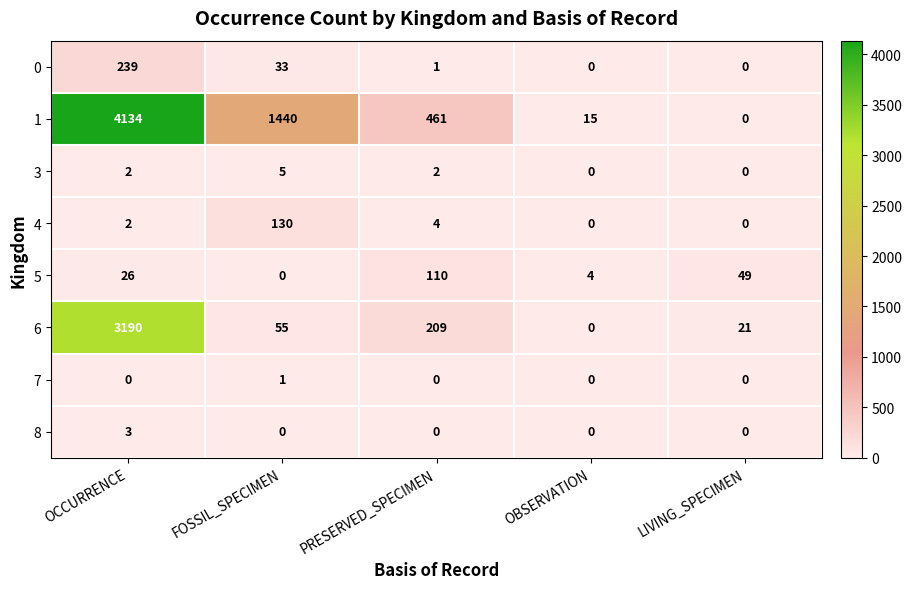

Where is 1 nearest to the value 2067?

FOSSIL_SPECIMEN